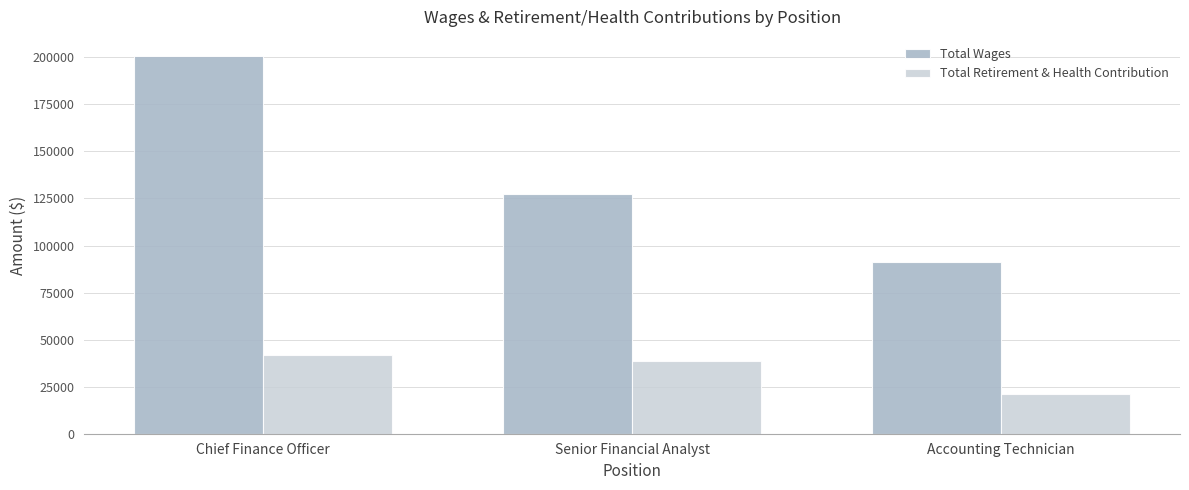

Rank the series by their average value, from lowest to highest.

Total Retirement & Health Contribution, Total Wages